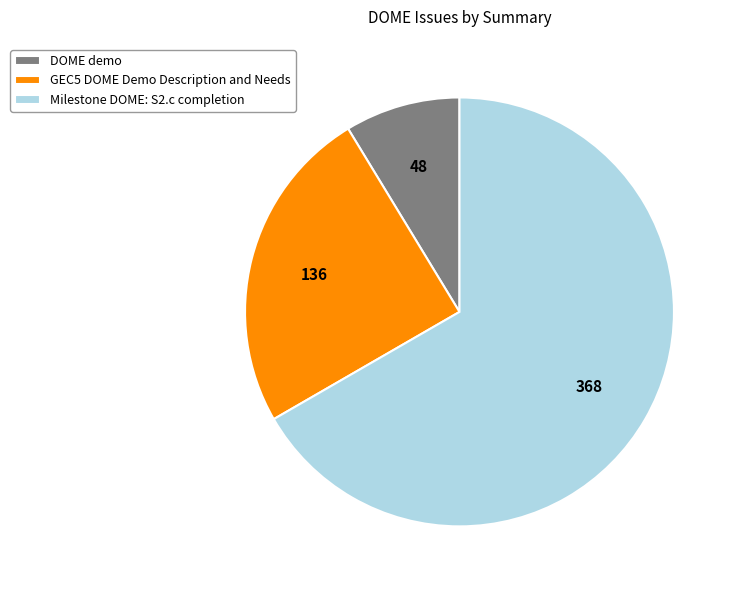

Which slice is the smallest?

DOME demo